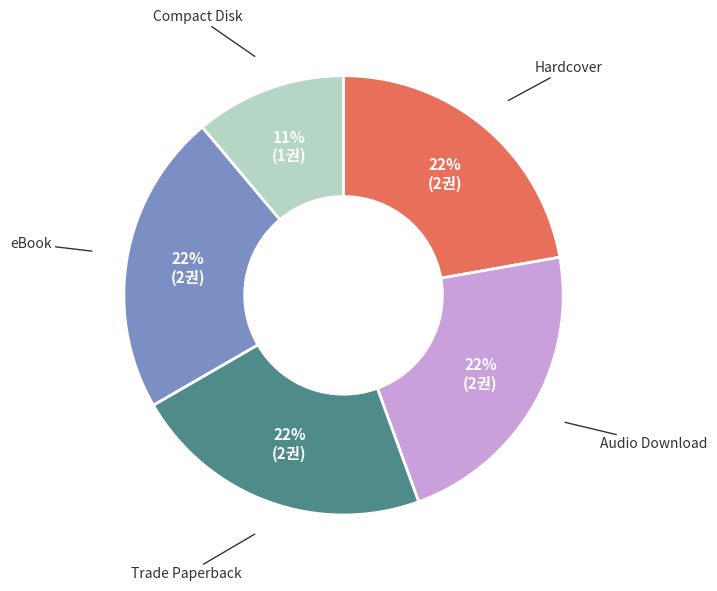

What percentage is the Hardcover slice, to the nearest percent?

22%